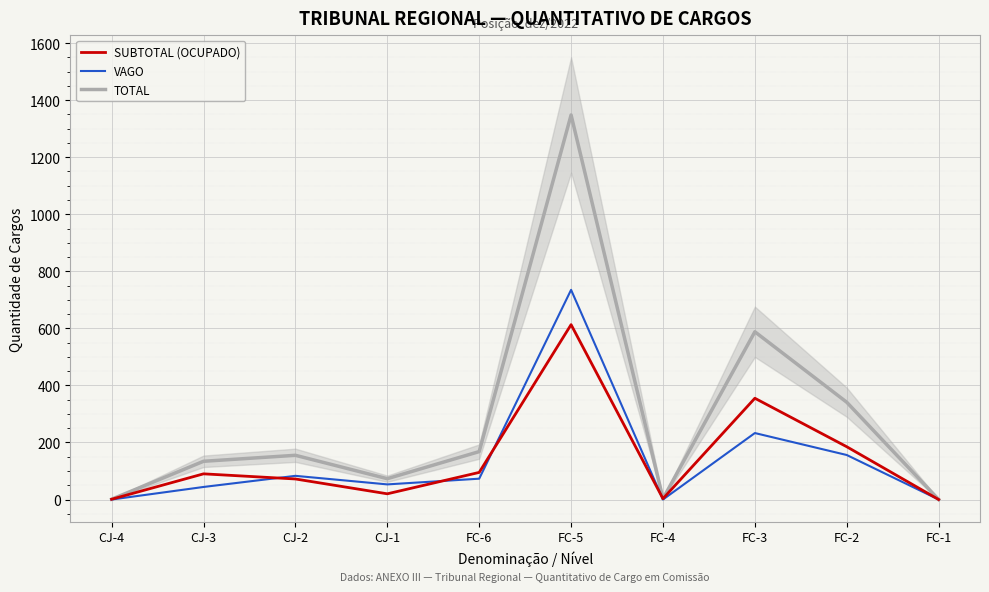

What position from the left is CJ-2?

3